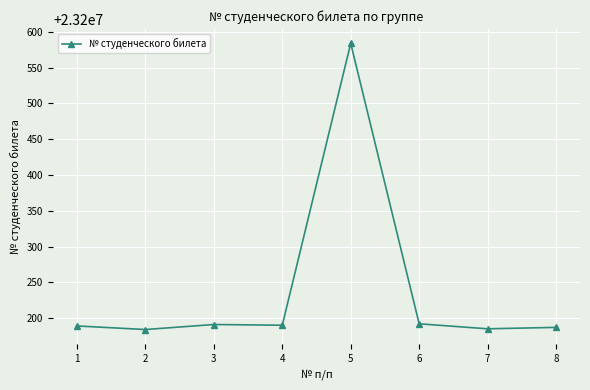

Is it true that the value at 8 is 23200187?

True